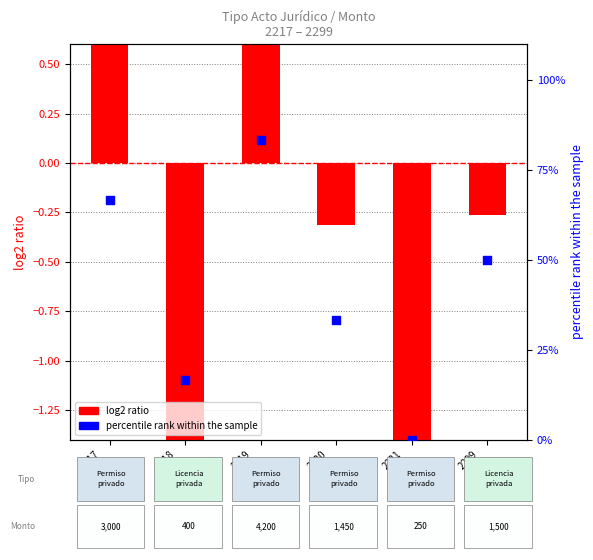

Is the value of percentile rank within the sample at 2217
 greater than the value of log2 ratio at 2220
?

Yes